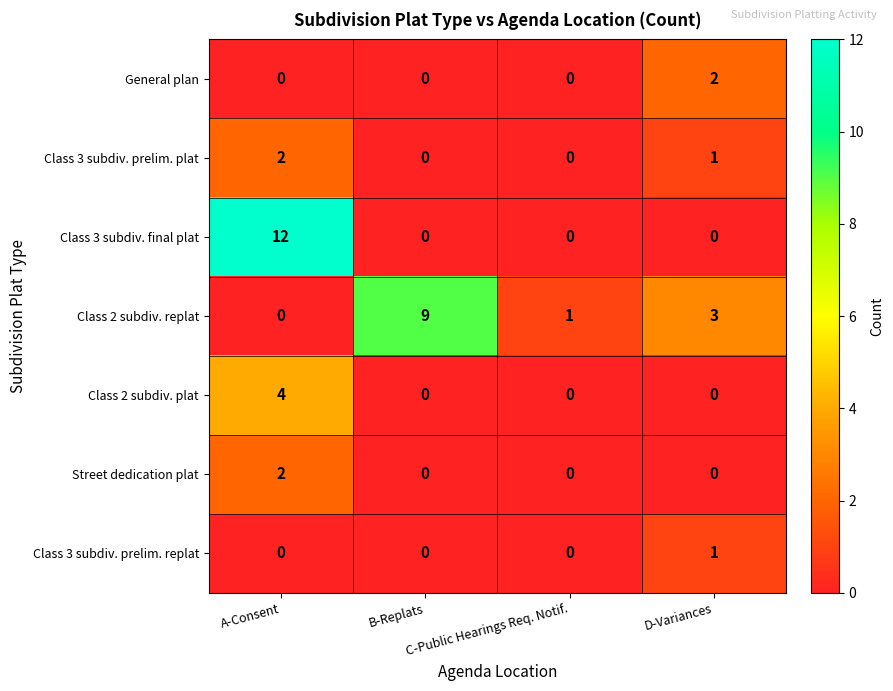

At which category is the sum across all series the highest?

A-Consent